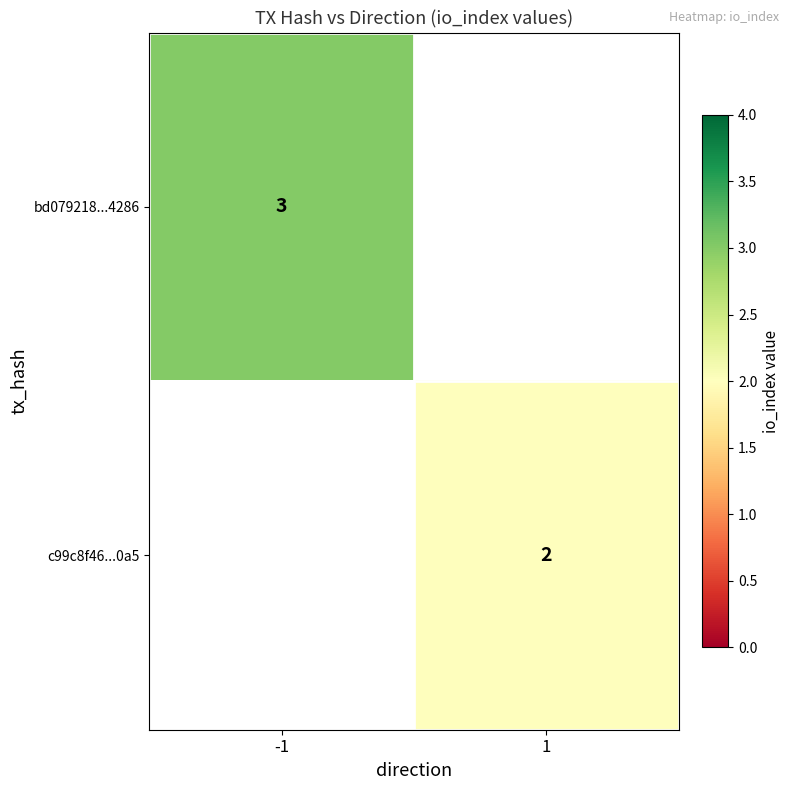

What is the maximum value shown in the chart?

3.0